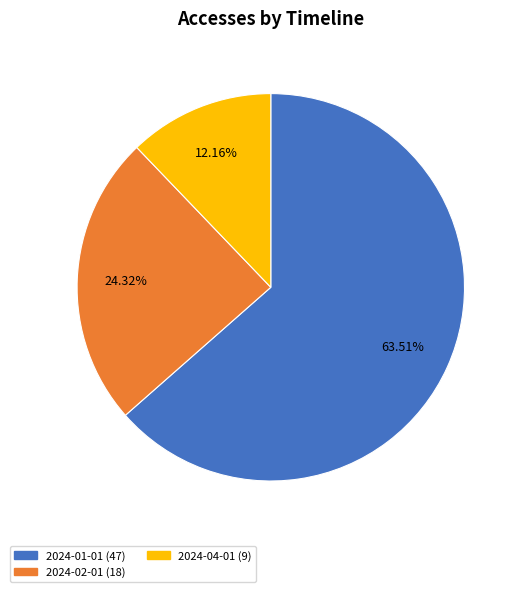

Does any single category account for the majority?

Yes